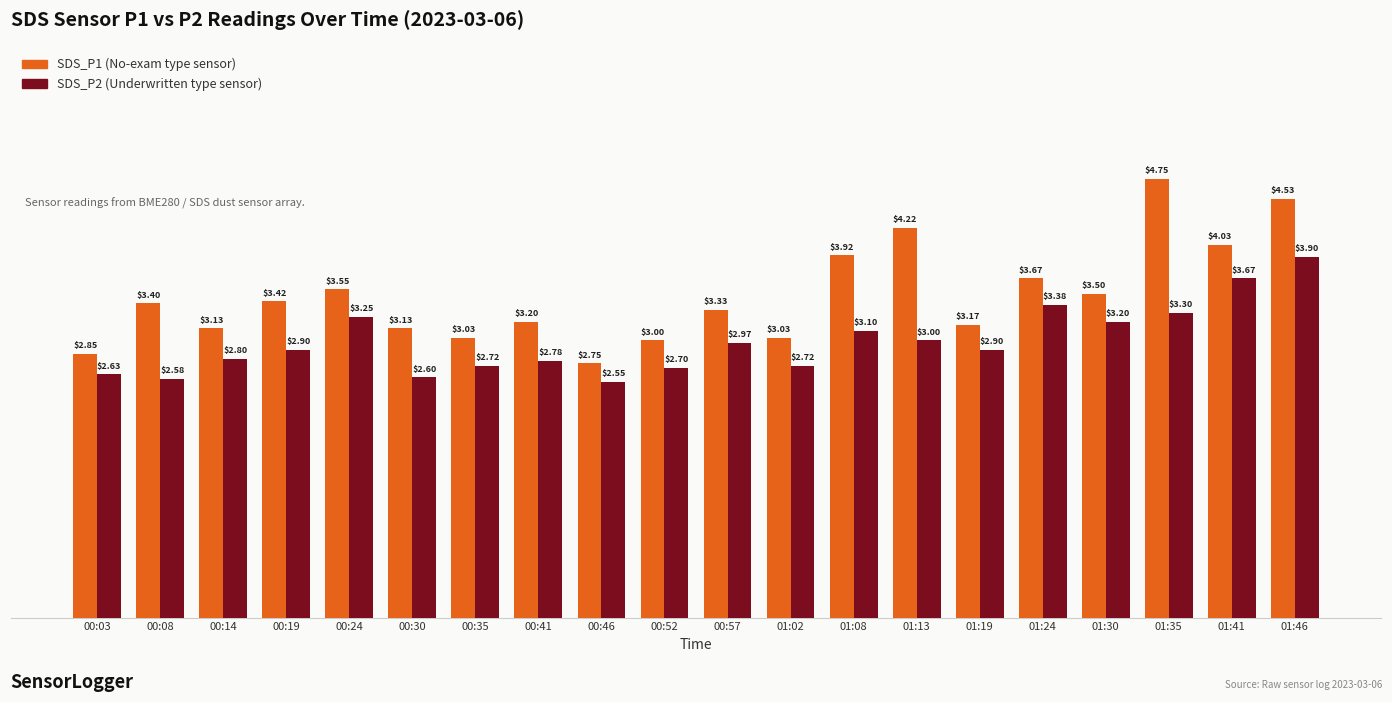

What is the spread (max minus min) of values at 00:57?

0.4